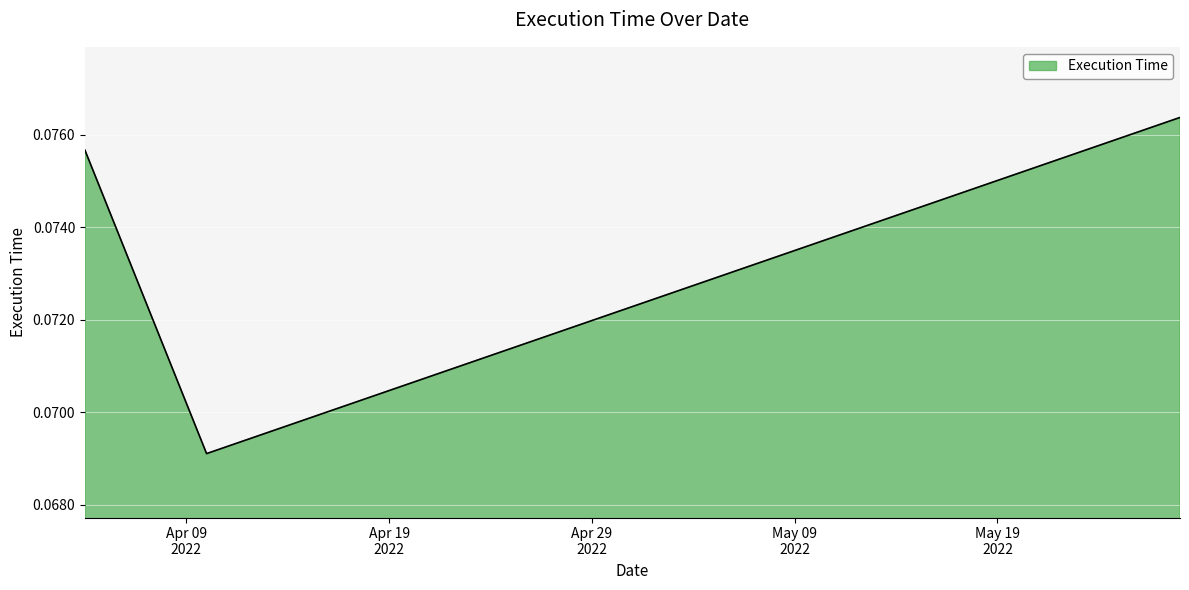

Count the values in the range 0 to 1.

3